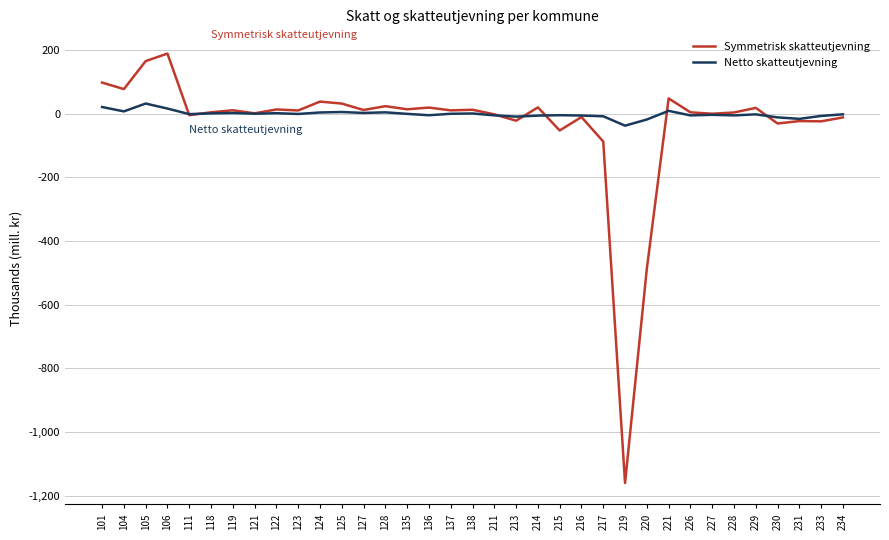

What is the average value of the Symmetrisk skatteutjevning series?

-31.2